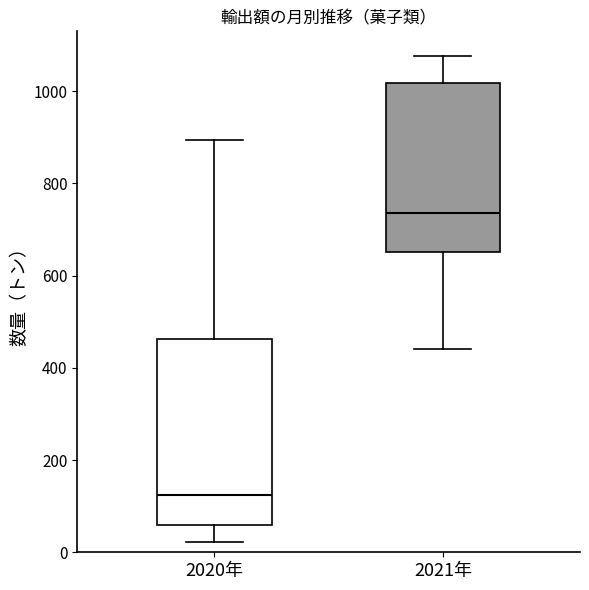

Comparing the boxes themselves (not the whiskers), which one is the tallest?

2020年